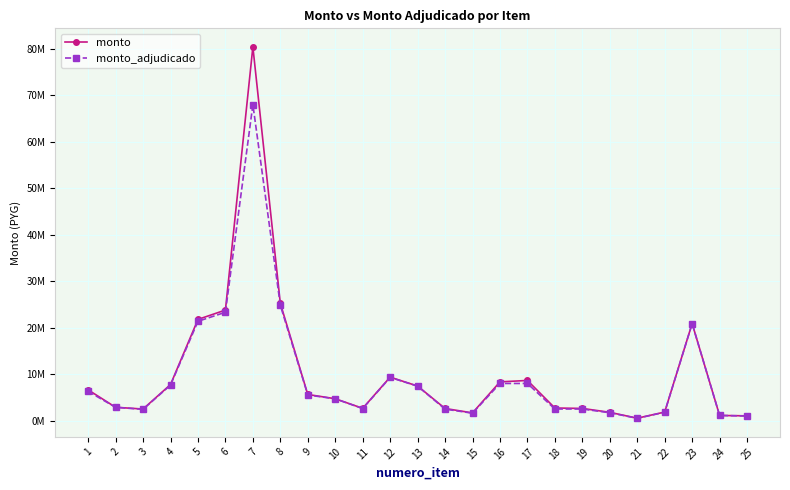

Which series has the largest total across all categories?

monto